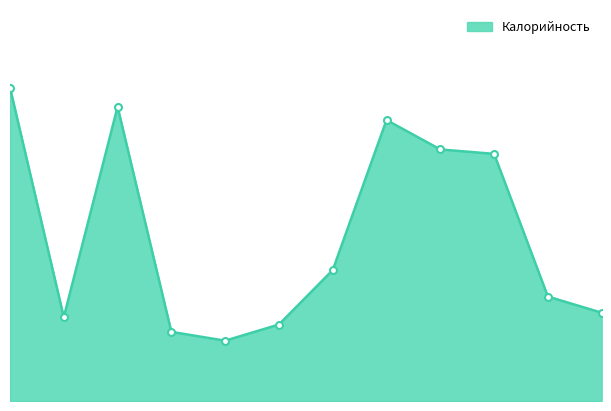

At which category does the data reach its first local valley?

Чай с молоком